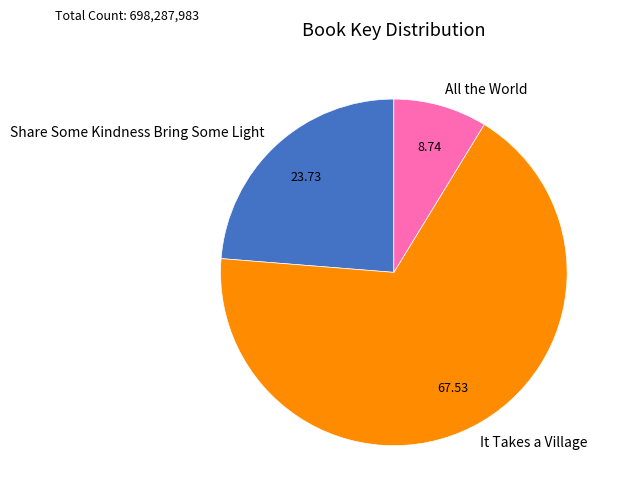

Which slice is the largest?

It Takes a Village